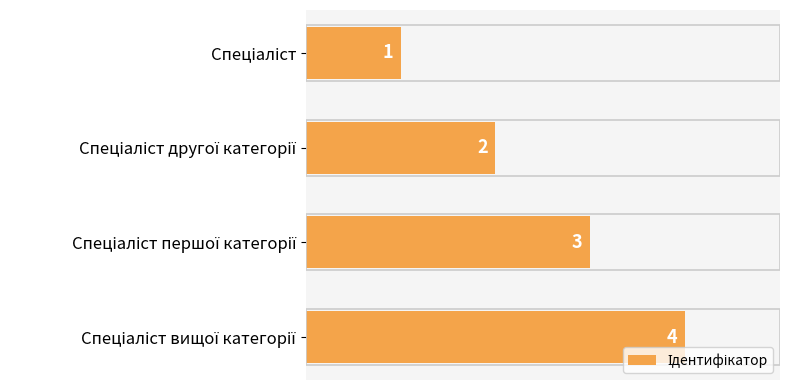

How many values are between 2 and 4?

3